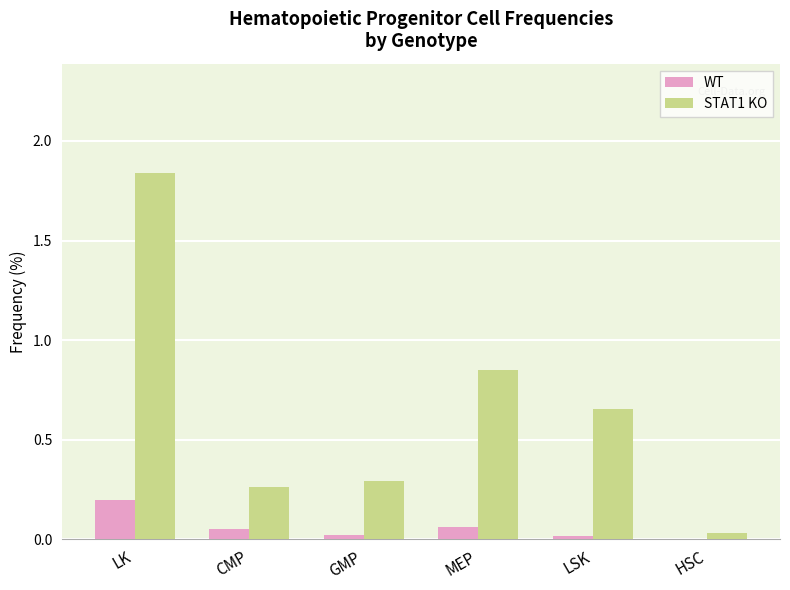

At which label does WT reach its peak?

LK